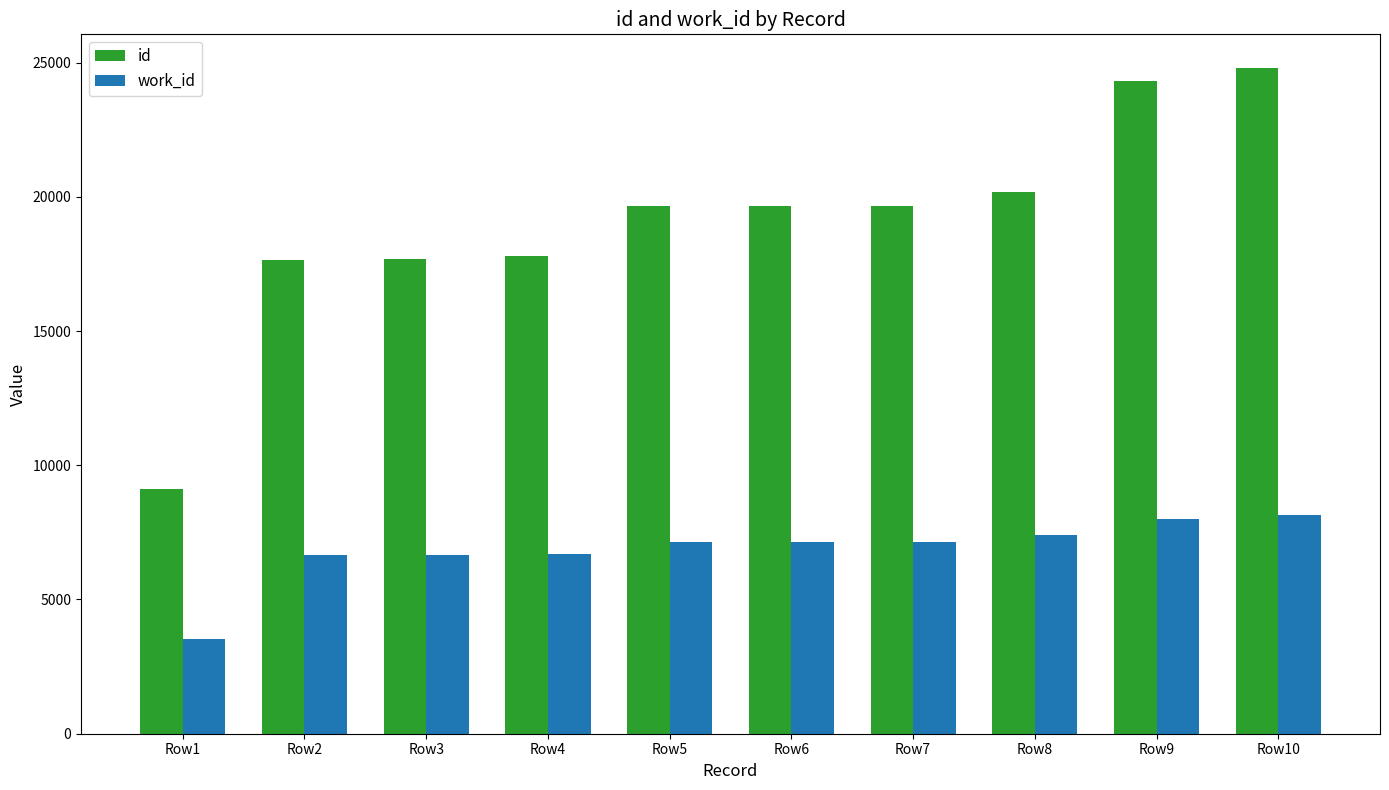

What is the difference between the second highest and minimum values in the work_id series?

4454